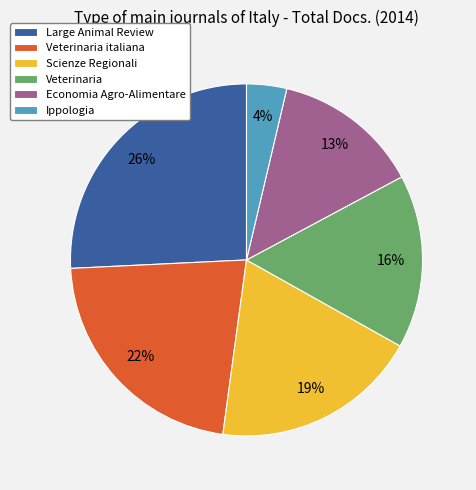

How many slices are in this pie chart?

6